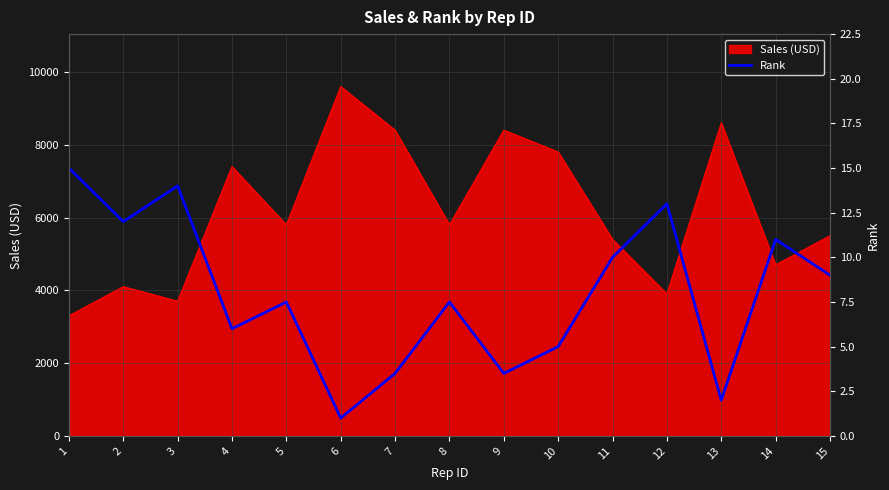

What is the lowest value of the Sales (USD) series?

3300